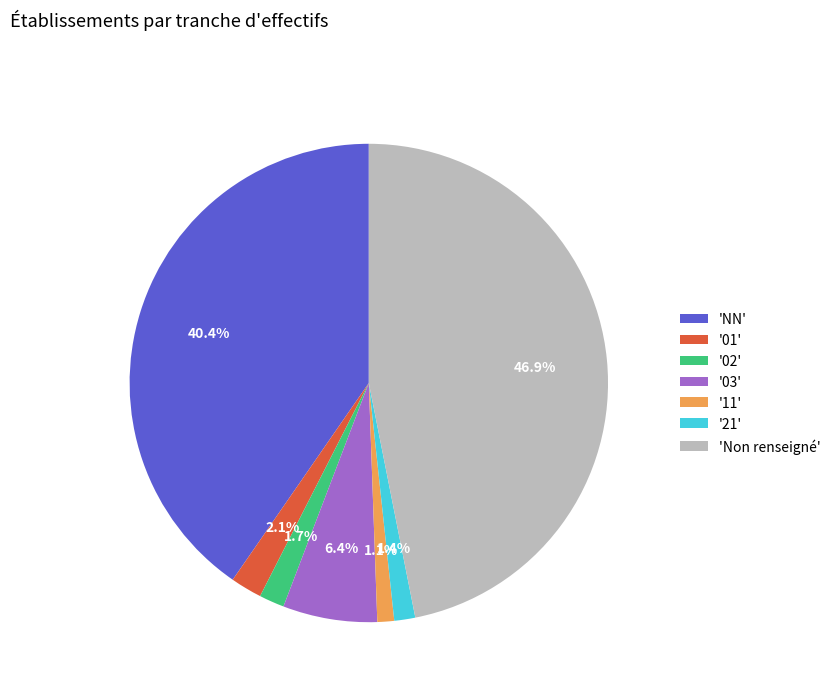

How many slices are in this pie chart?

7